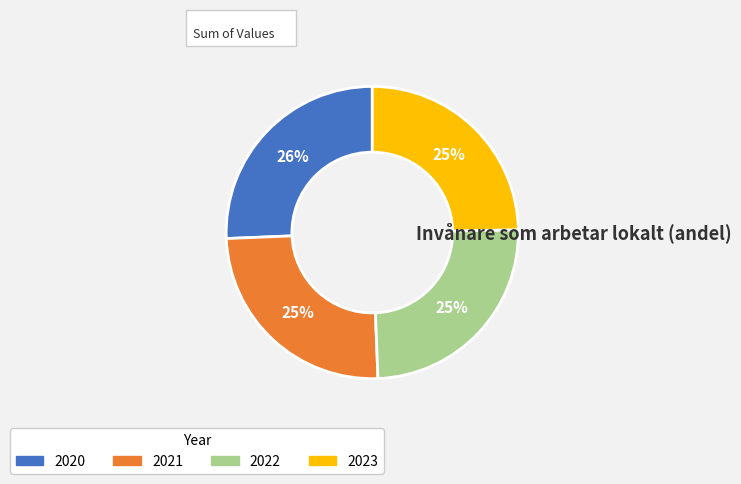

Which slice is the largest?

2020